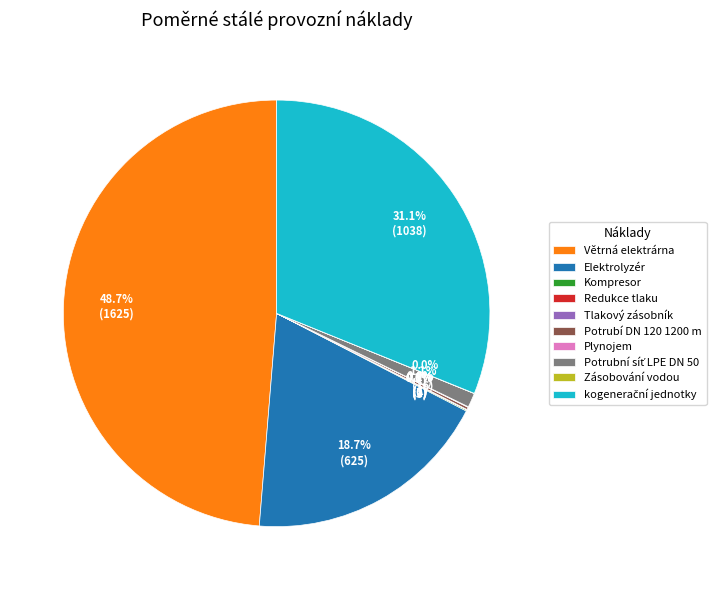

Which category has the biggest portion of the pie?

Větrná elektrárna